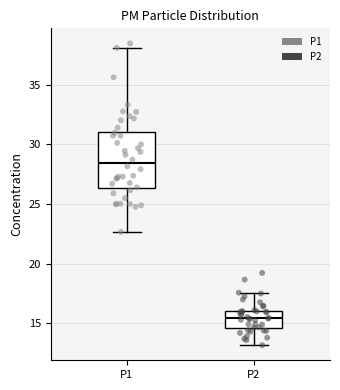

Comparing the boxes themselves (not the whiskers), which one is the tallest?

P1